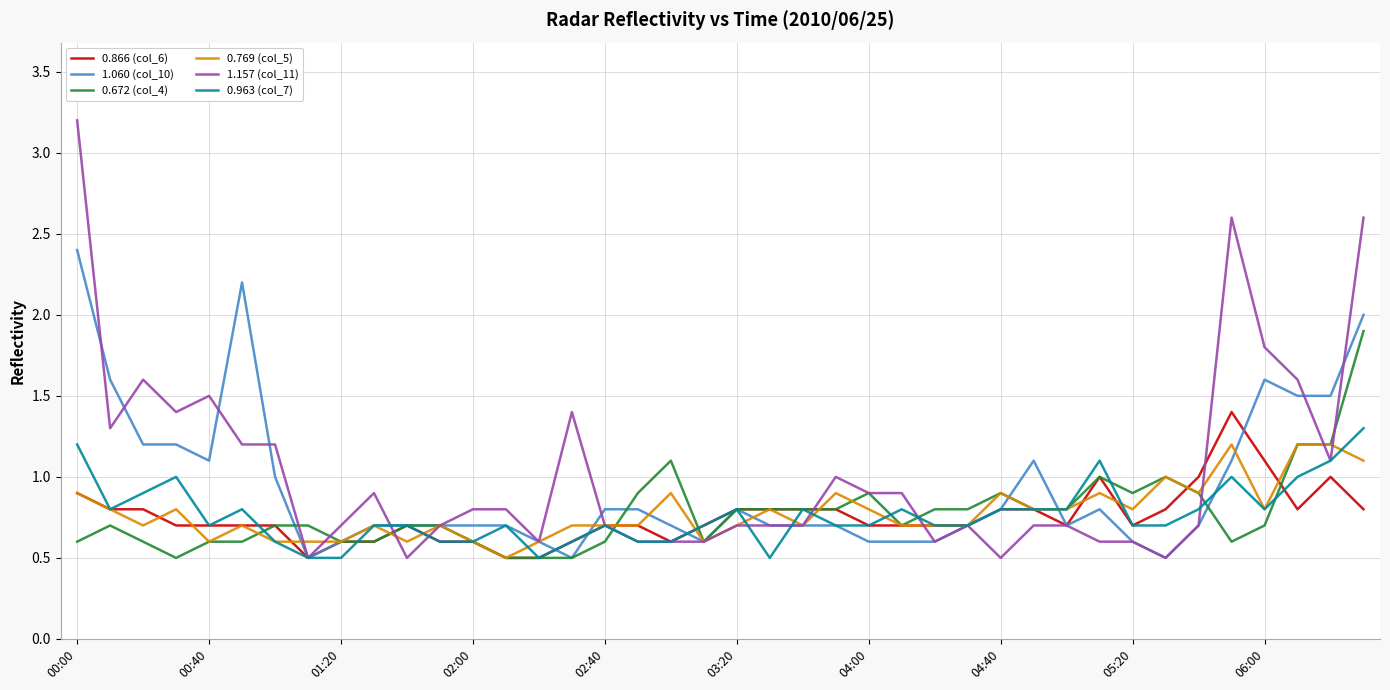

Which series has the widest spread of values?

1.157 (col_11)